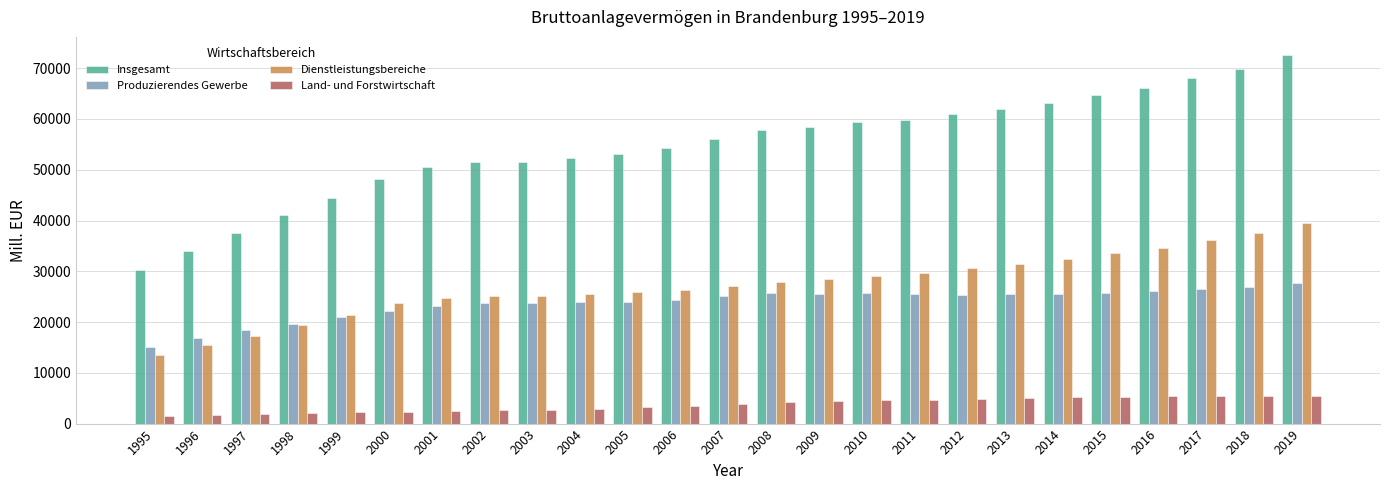

What is the value of the Dienstleistungsbereiche bar at the 2nd from the left?

15427.5